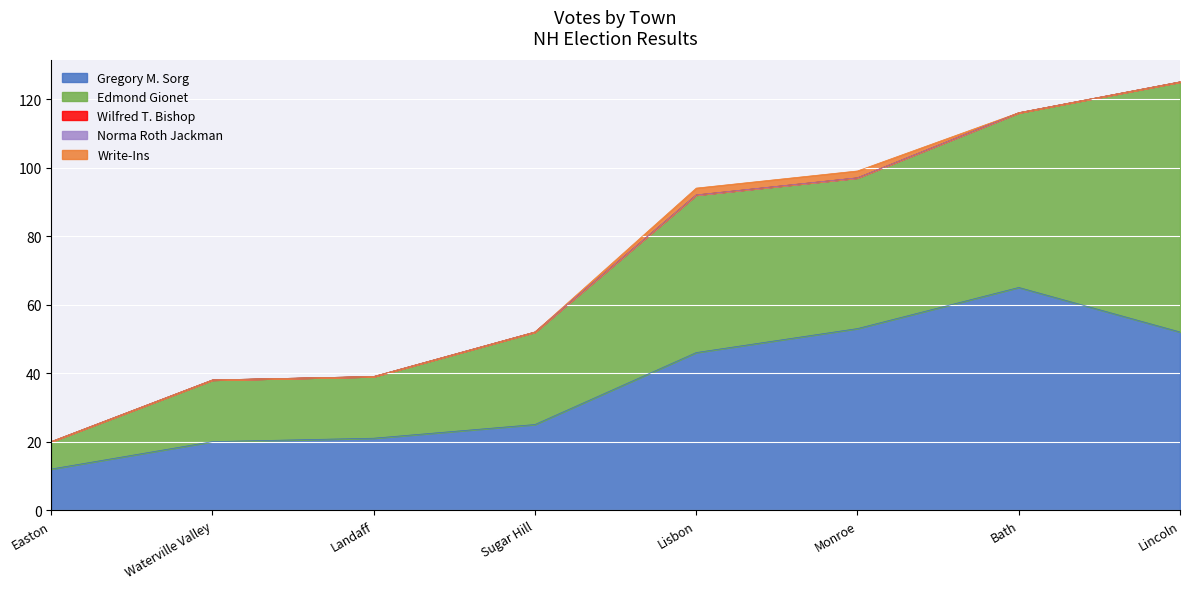

True or false: Edmond Gionet and Write-Ins cross at least once.

False